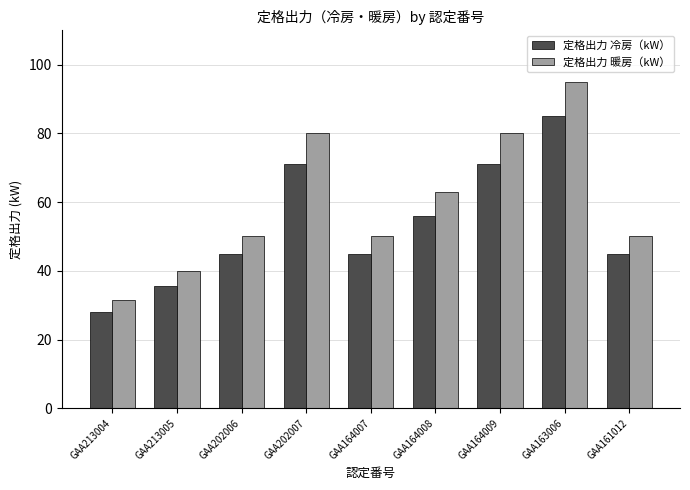

What is the total value across all series at GAA202006?

95.0